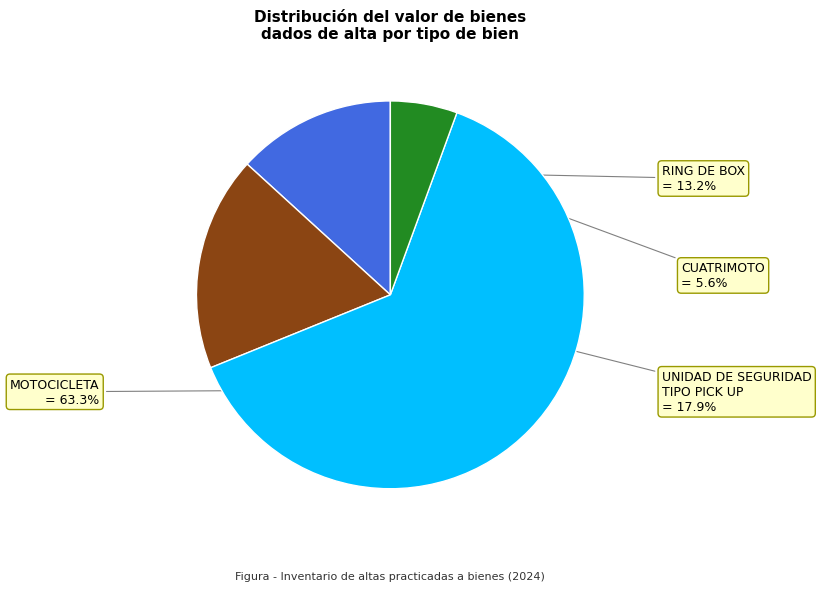

Approximately how many times larger is the value at CUATRIMOTO compared to RING DE BOX?

0.4